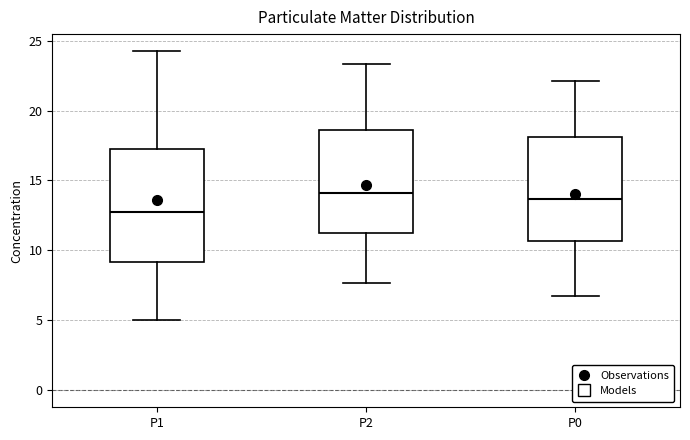

Reading left to right, transcribe this box plot: for each box, give where its median line is, the range the box spans, and where its two whiskers end, as read against the y-axis. The values are not printed on the chart, so give them approximately, as read against the axis.

P1: median 12.5, box 9.0 to 17.5, whiskers 5.0 to 24.5
P2: median 14.0, box 11.5 to 18.5, whiskers 7.5 to 23.5
P0: median 13.5, box 10.5 to 18.0, whiskers 7.0 to 22.0